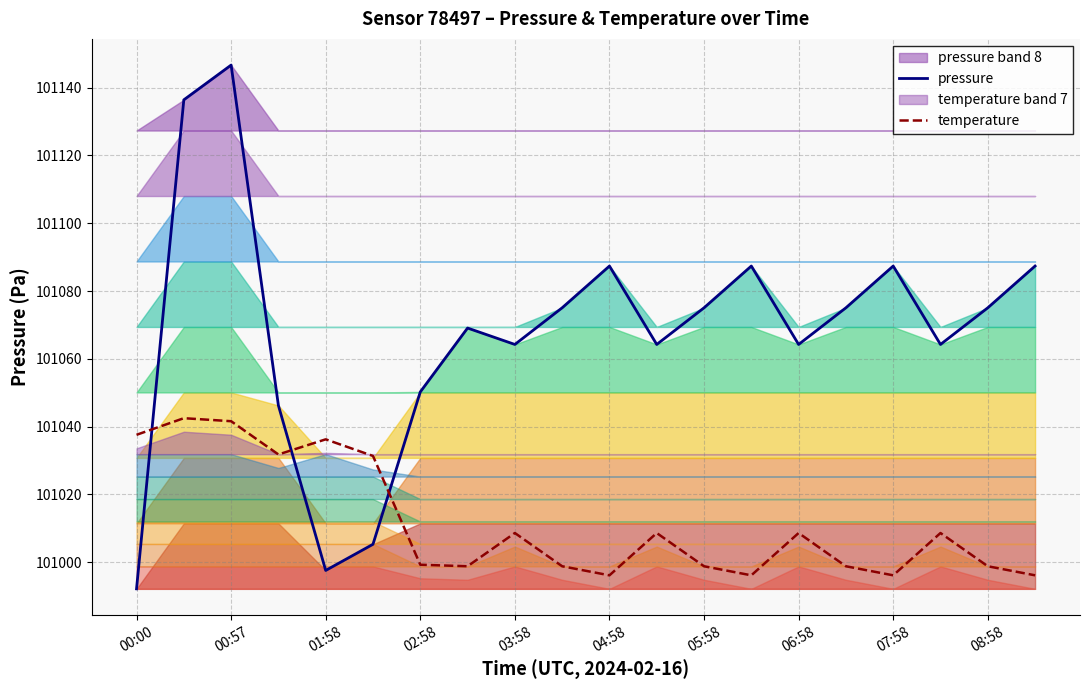

After their last crossing, which series has the higher values: temperature or pressure?

pressure